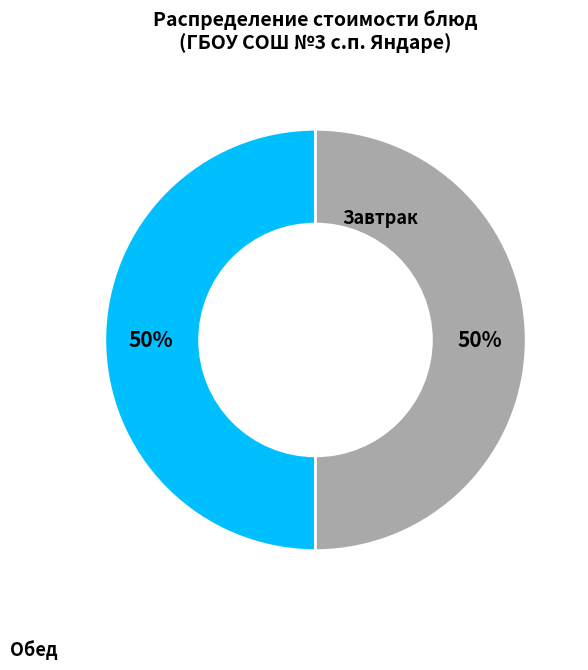

To the nearest percent, what is the average slice percentage?

50%